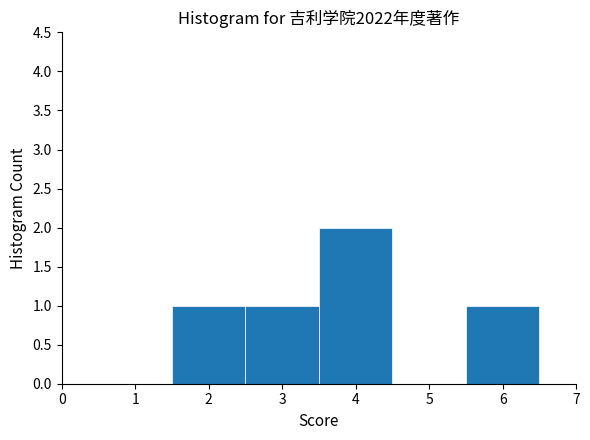

Over which range of the x-axis is the bar tallest?

3.5 to 4.5